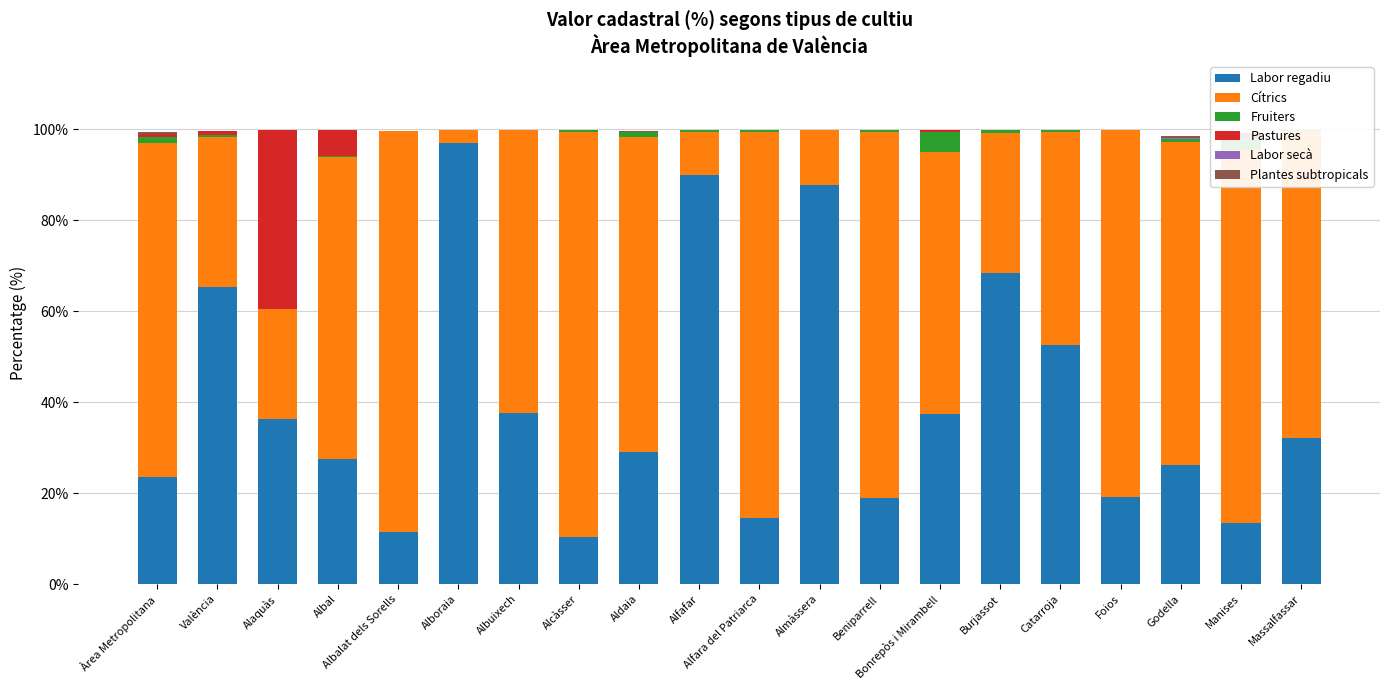

At which label is Cítrics closest to 46?

Catarroja